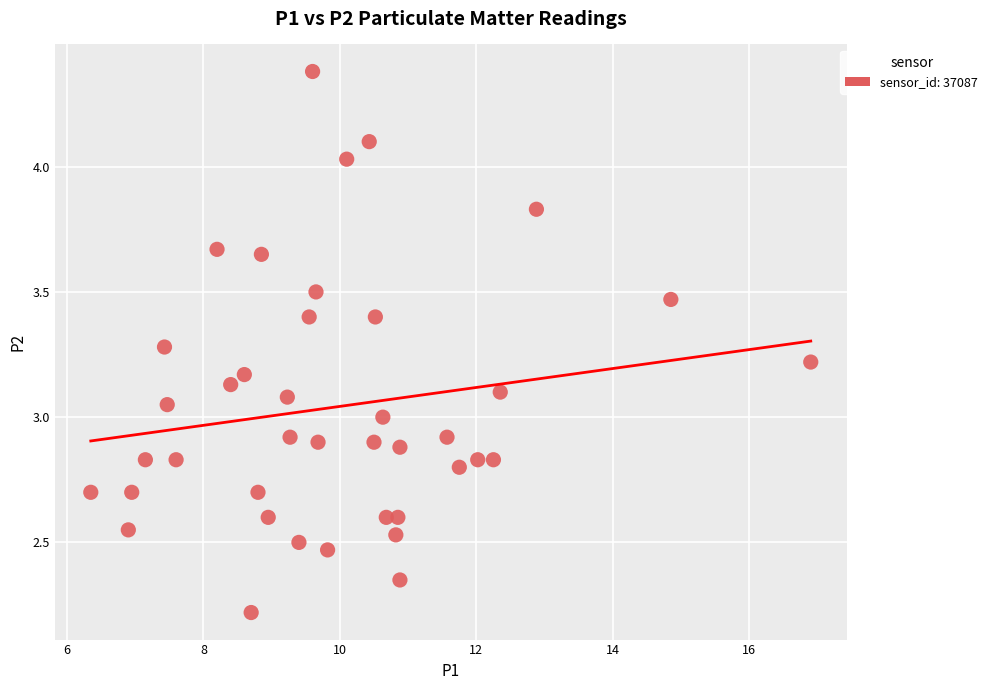

What is the range of X values (max minus min)?

10.5